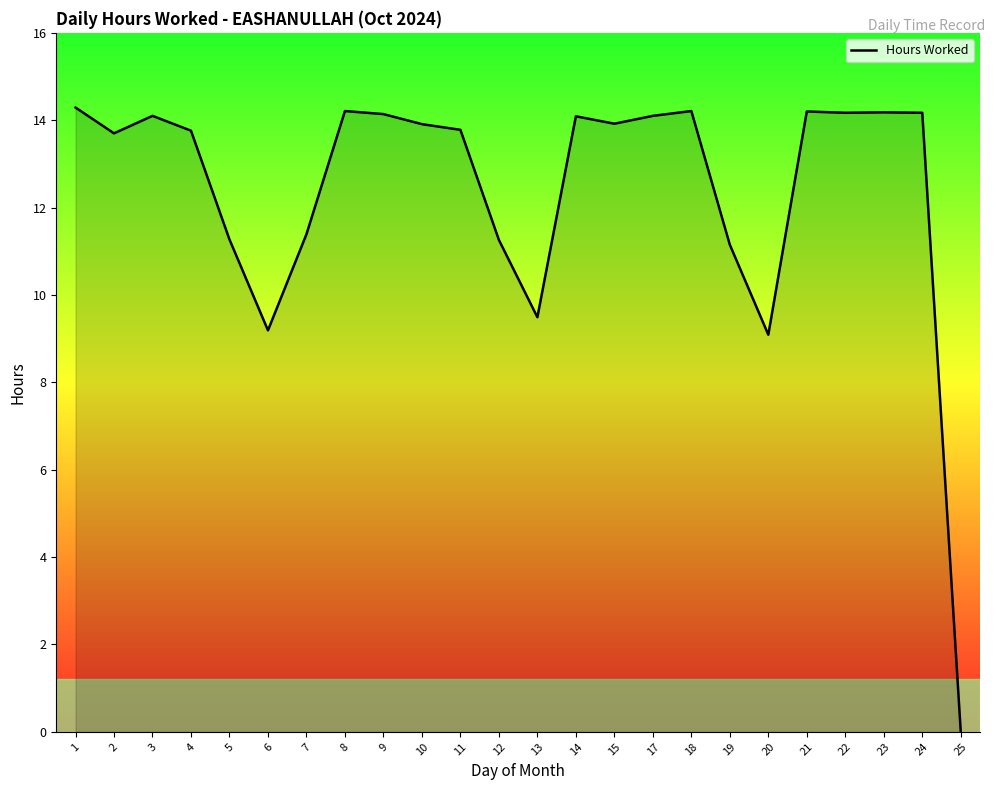

Approximately how many times larger is the value at 17 compared to 22?

1.0